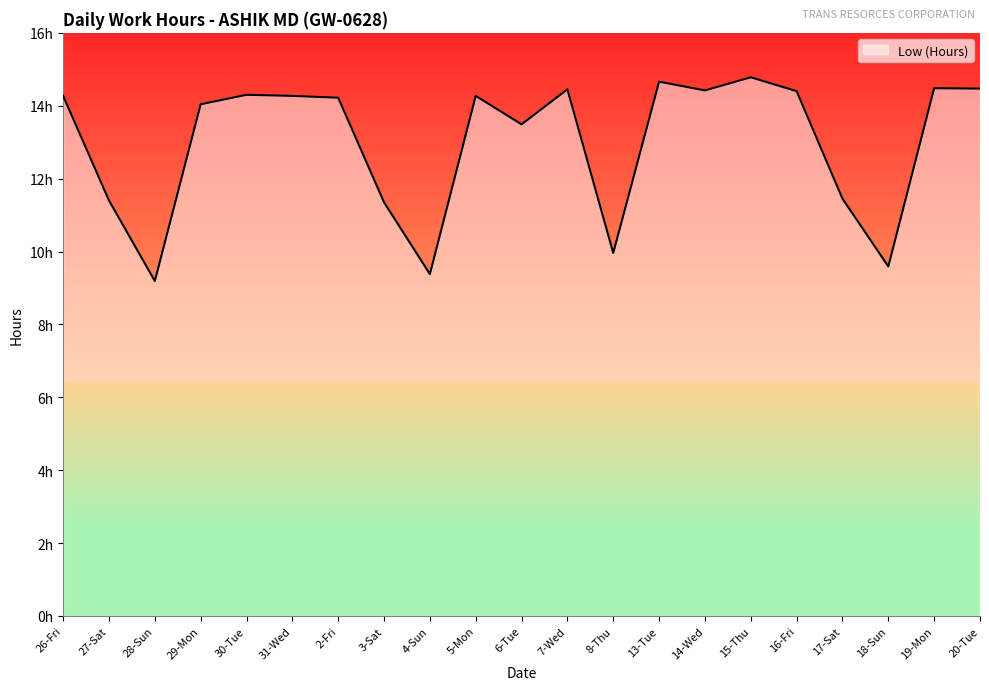

Rank the categories by value from lowest to highest.

28-Sun, 4-Sun, 18-Sun, 8-Thu, 3-Sat, 27-Sat, 17-Sat, 6-Tue, 29-Mon, 2-Fri, 26-Fri, 31-Wed, 5-Mon, 30-Tue, 16-Fri, 14-Wed, 7-Wed, 20-Tue, 19-Mon, 13-Tue, 15-Thu